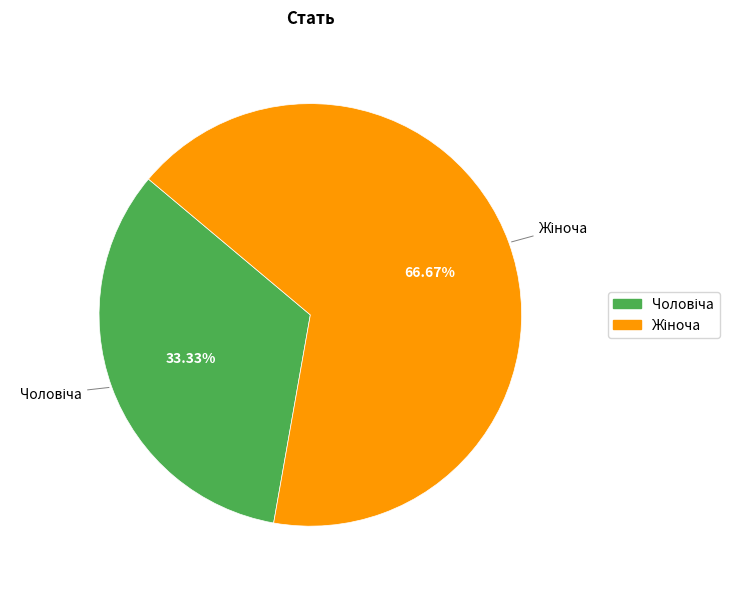

Is there any slice that represents more than half of the pie?

Yes